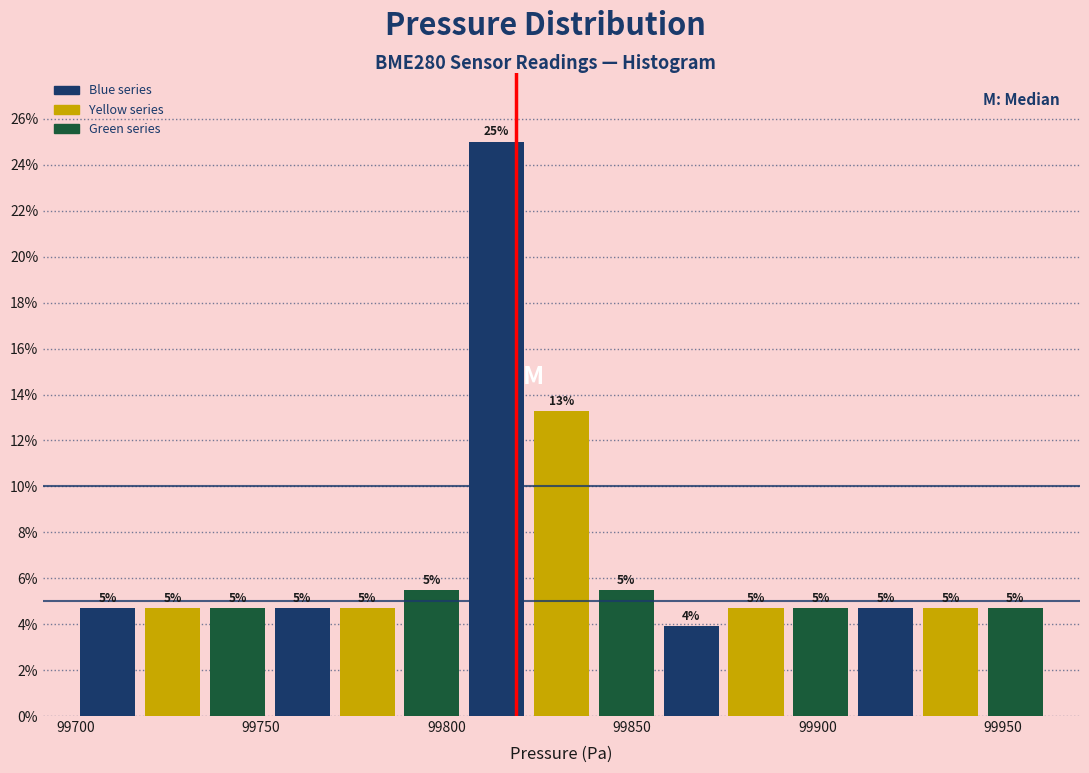

Around what value on the x-axis is the tallest bar? Give the approximate position of its centre, as read against the axis.

99815